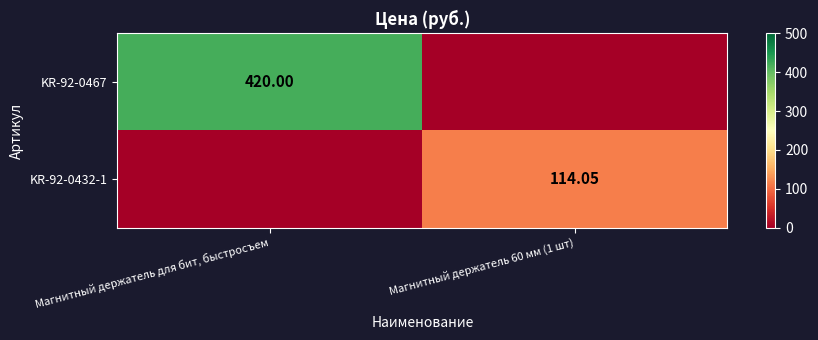

The value of KR-92-0467 at Магнитный держатель для бит, быстросъем is 420.0. True or false?

True